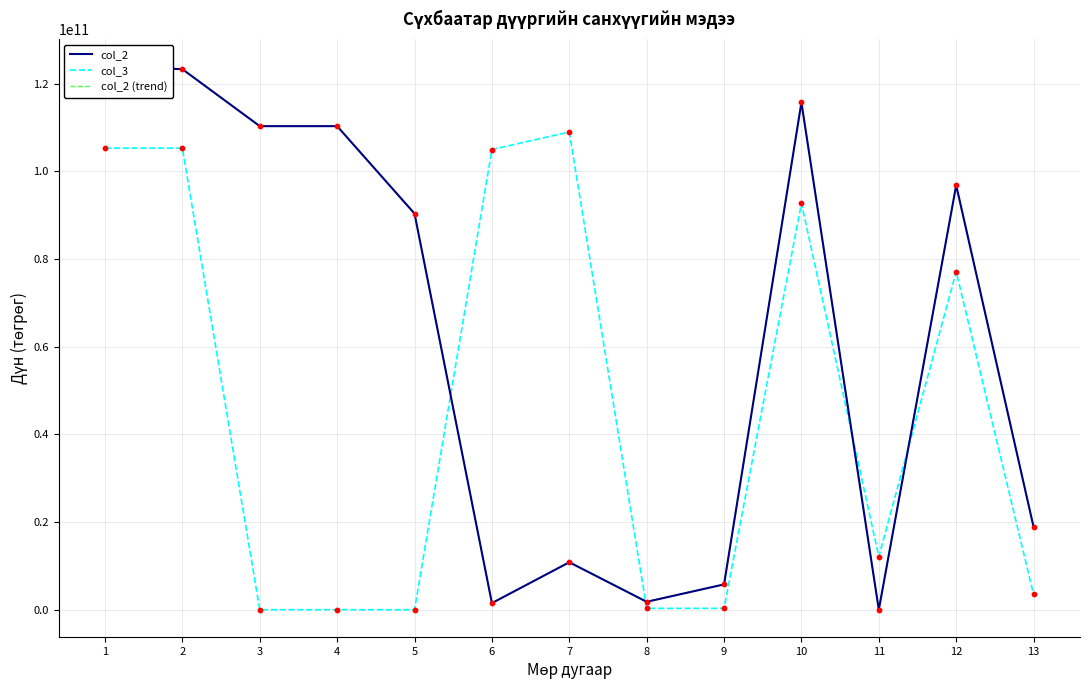

At how many categories does at least one series exceed 118548019348?

2